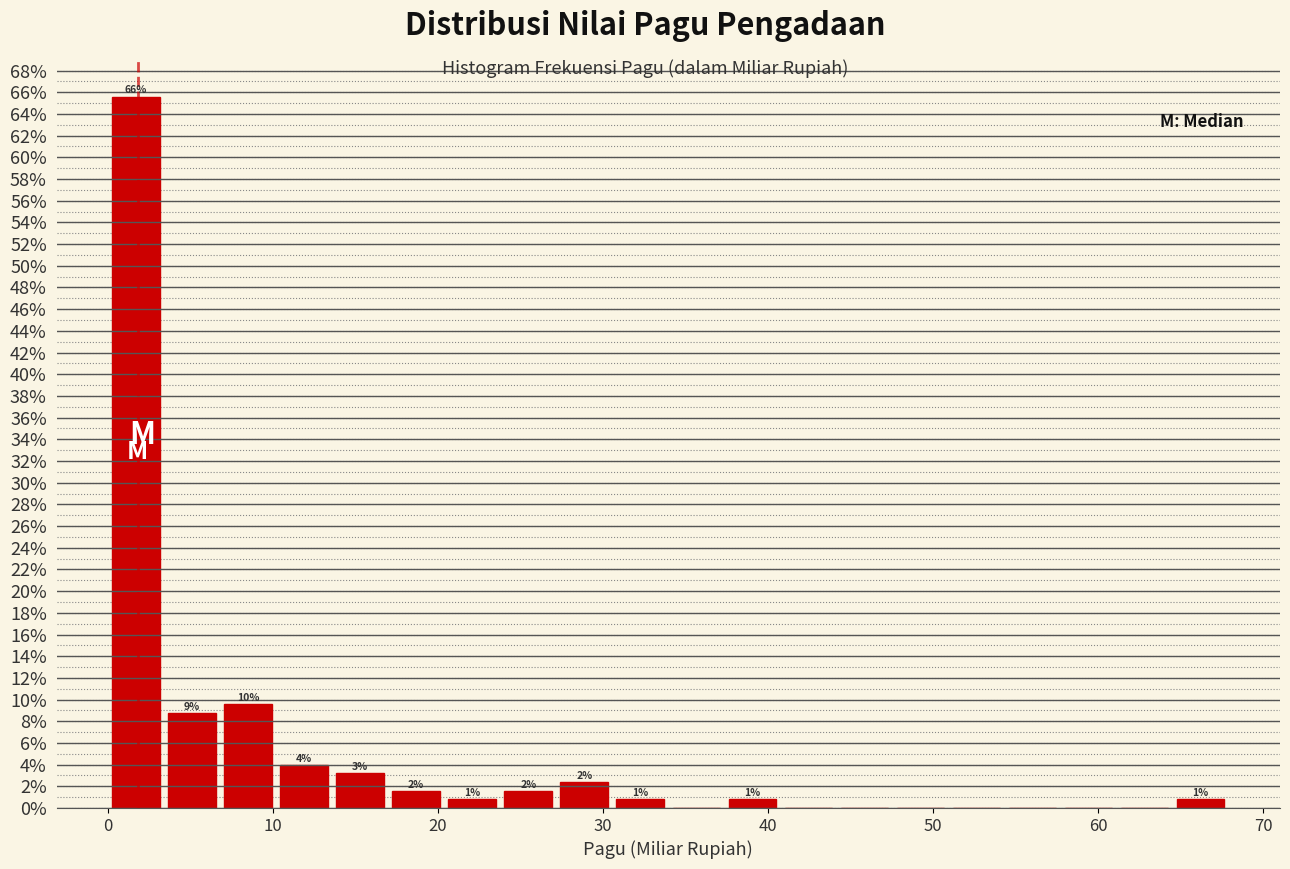

Around what value on the x-axis is the tallest bar? Give the approximate position of its centre, as read against the axis.

2